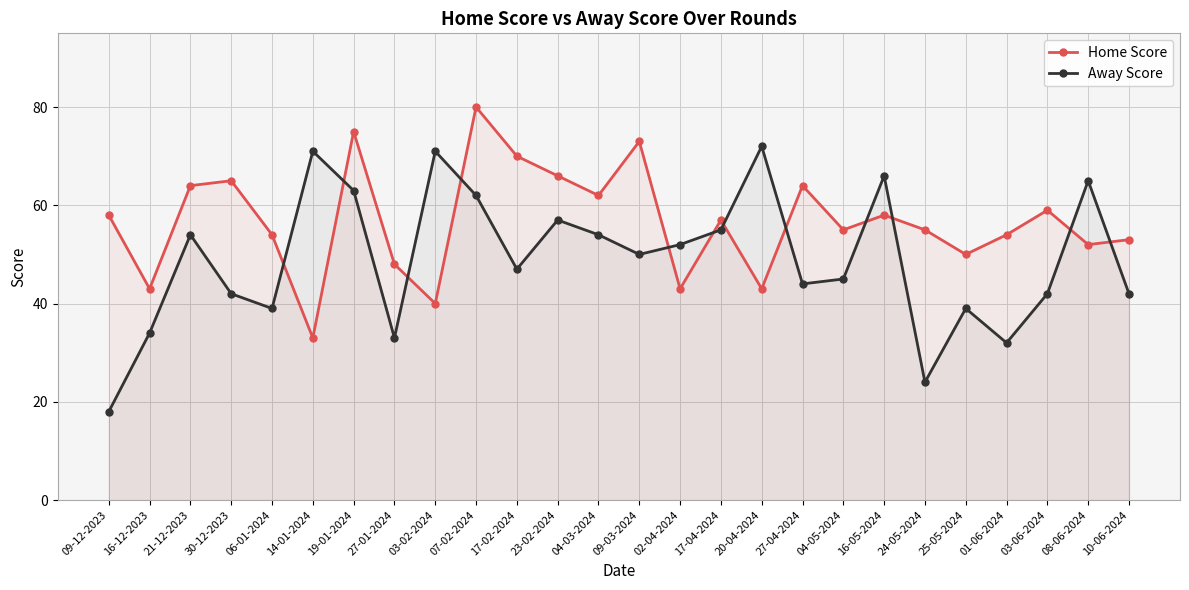

The Home Score series shows 128 at 09-03-2024. True or false?

False